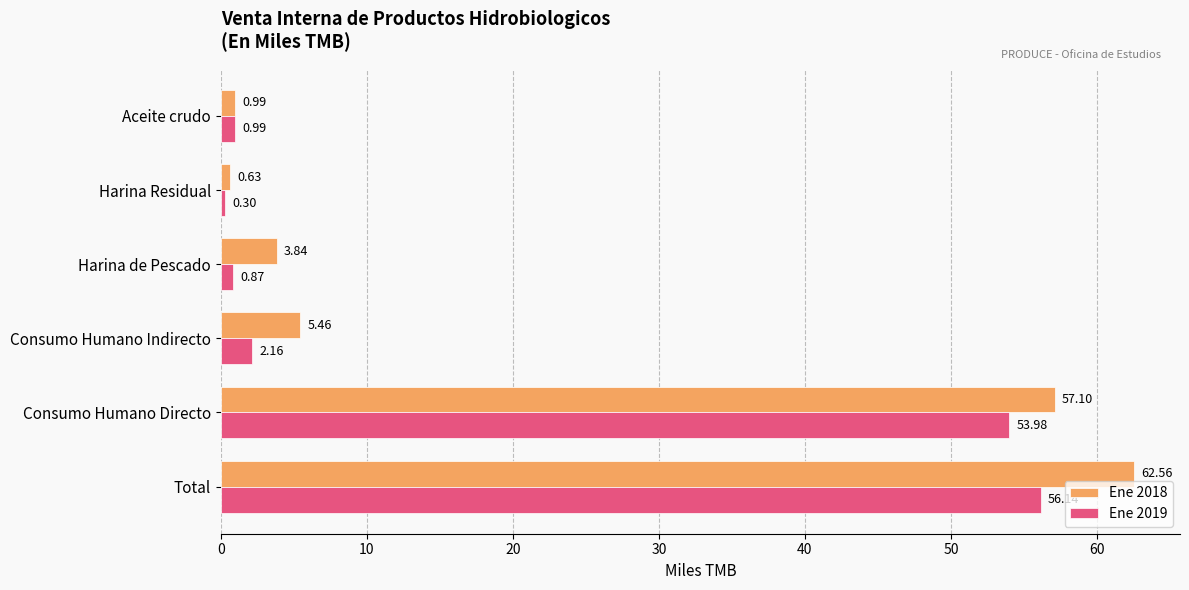

Which series has the widest spread of values?

Ene 2018